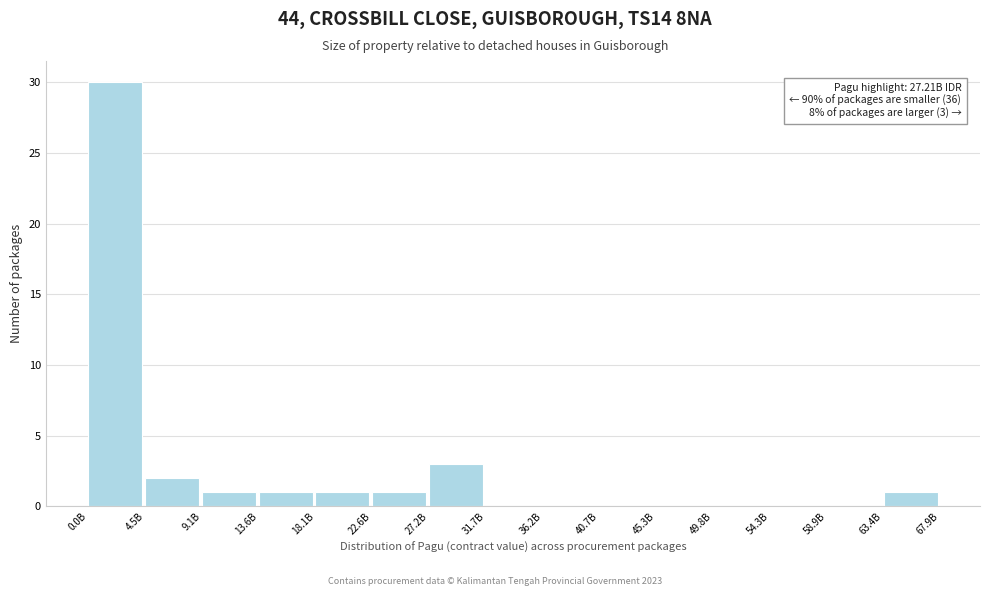

Reading right to left, list all the values displayed in this chart.

63.4B=1	58.9B=0	54.3B=0	49.8B=0	45.3B=0	40.7B=0	36.2B=0	31.7B=0	27.2B=3	22.6B=1	18.1B=1	13.6B=1	9.1B=1	4.5B=2	0.0B=30